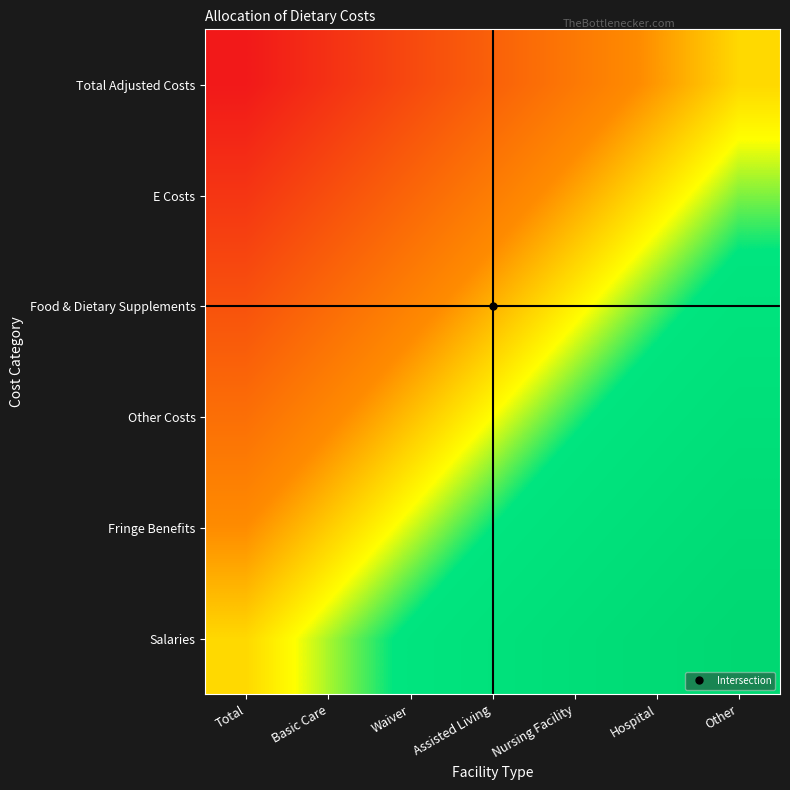

Rank the series at Assisted Living from lowest to highest value.

Total Adjusted Costs, E Costs, Food & Dietary Supplements, Other Costs, Fringe Benefits, Salaries